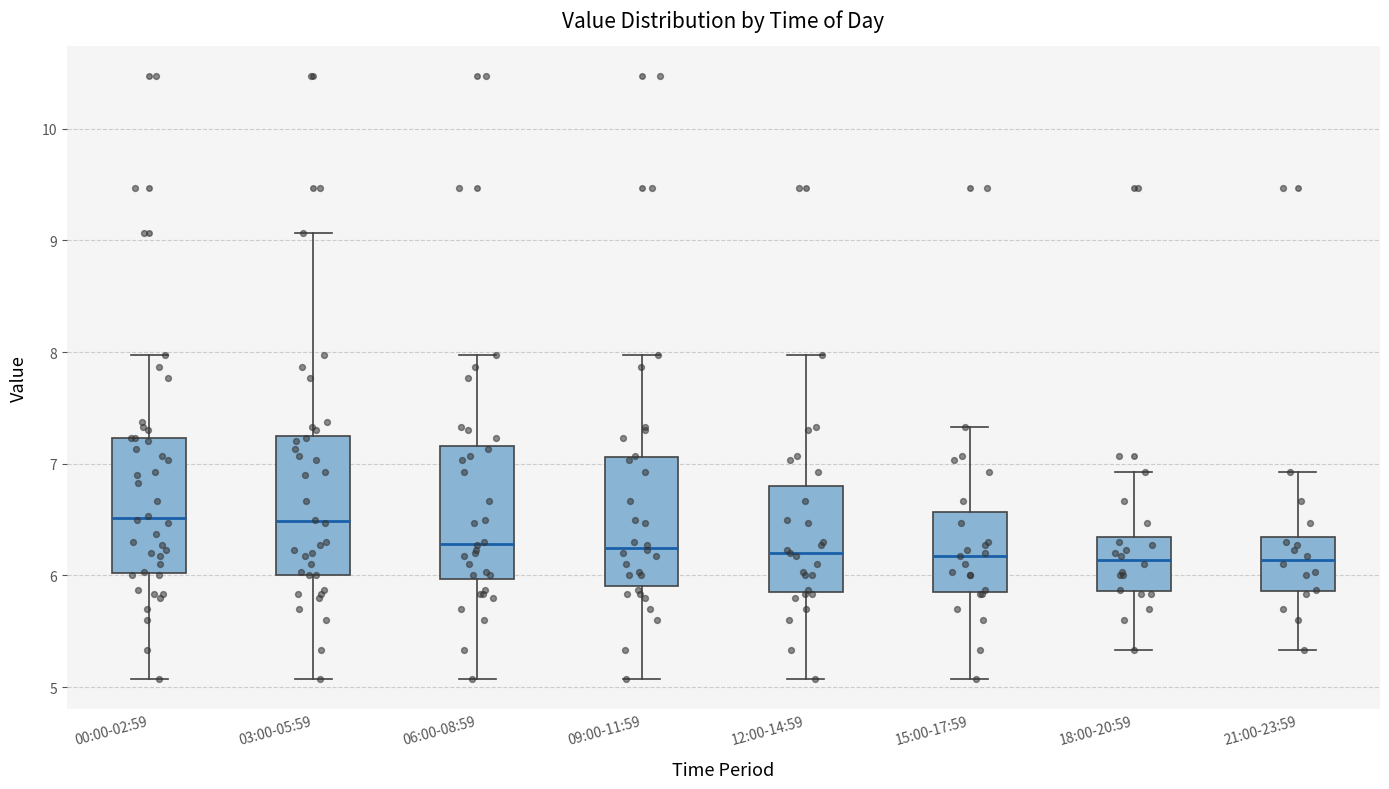

Where does the upper whisker of the box for 00:00-02:59 end on the y-axis? The values are not printed on the chart, so give them approximately, as read against the axis.

8.0